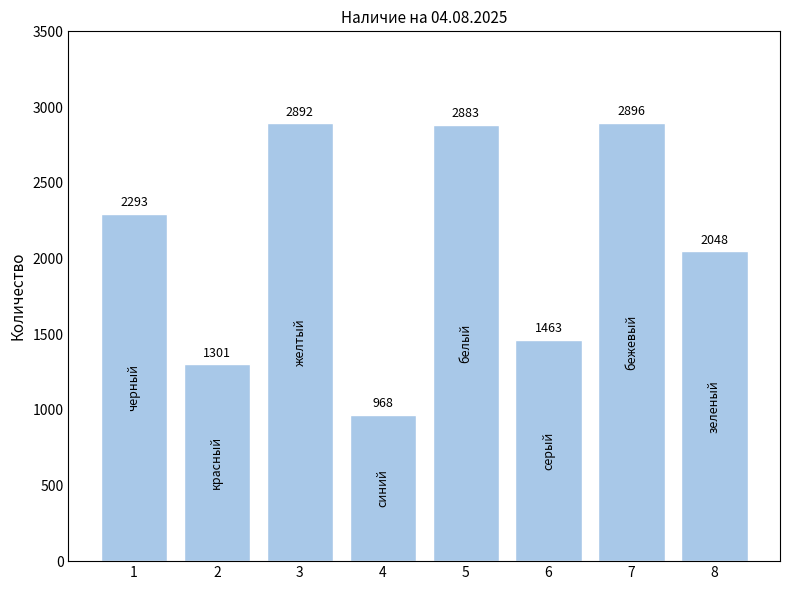

What is the change in value from 1 to 5?

+590